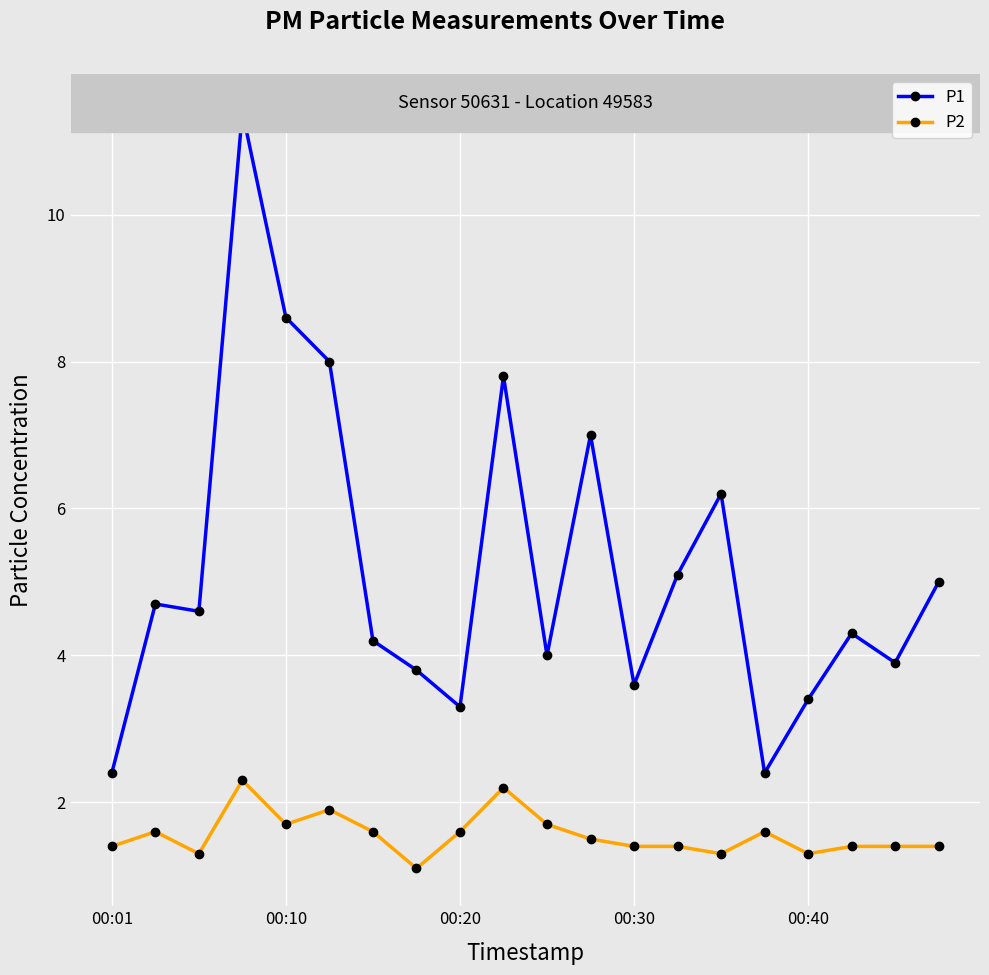

What is the smallest value displayed?

1.1